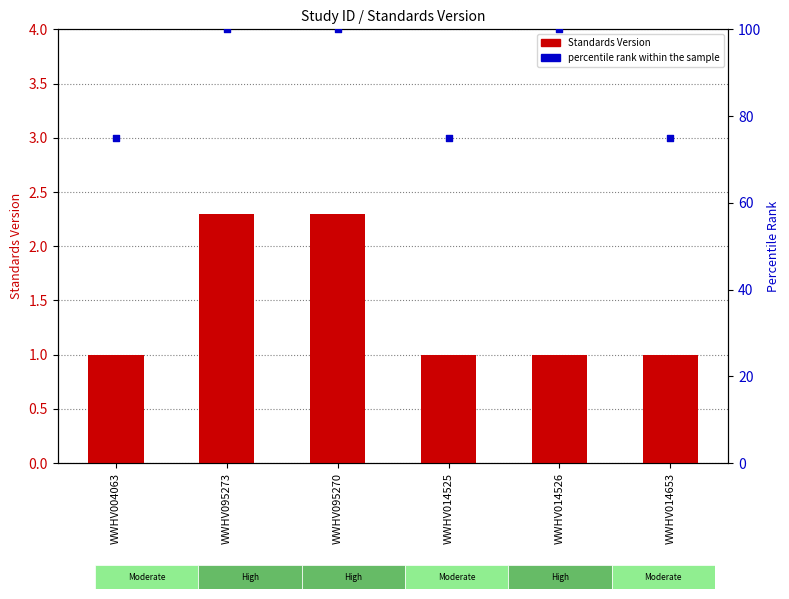

At how many categories does at least one series exceed 93?

3